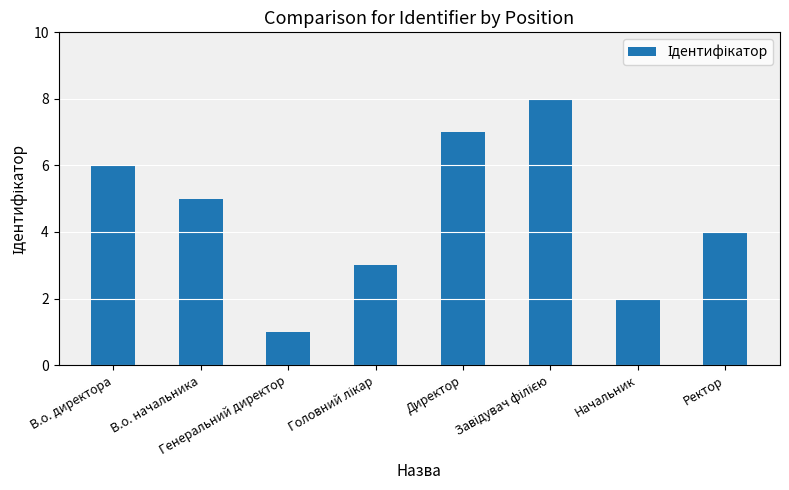

What is the maximum value shown in the chart?

8